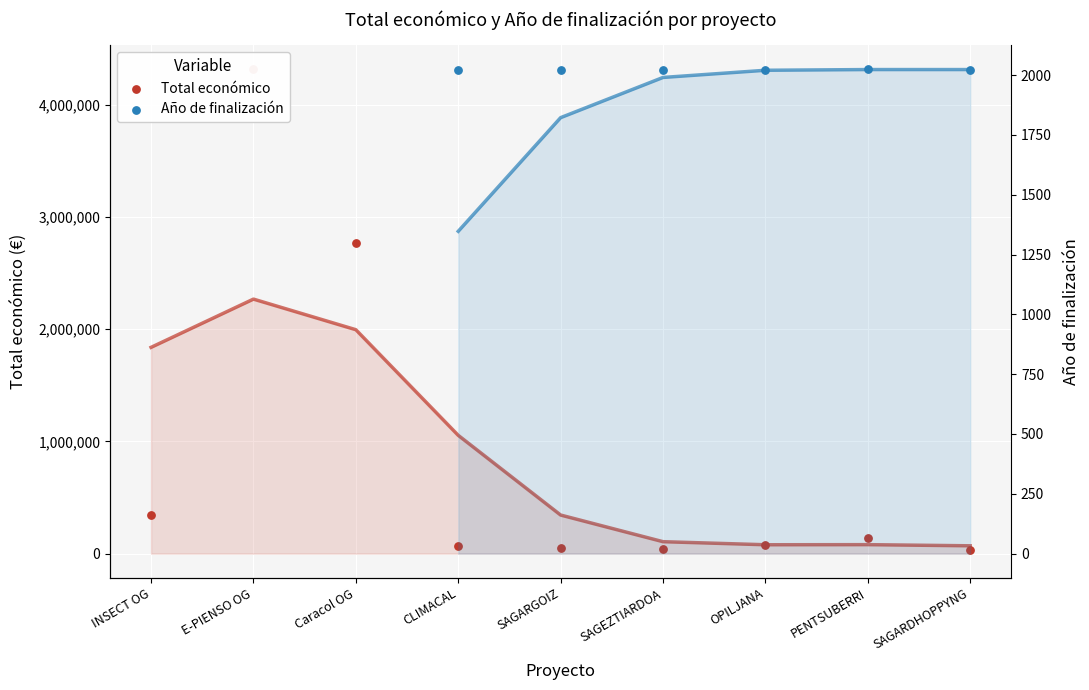

Which series has the largest Y range (max minus min)?

Total económico